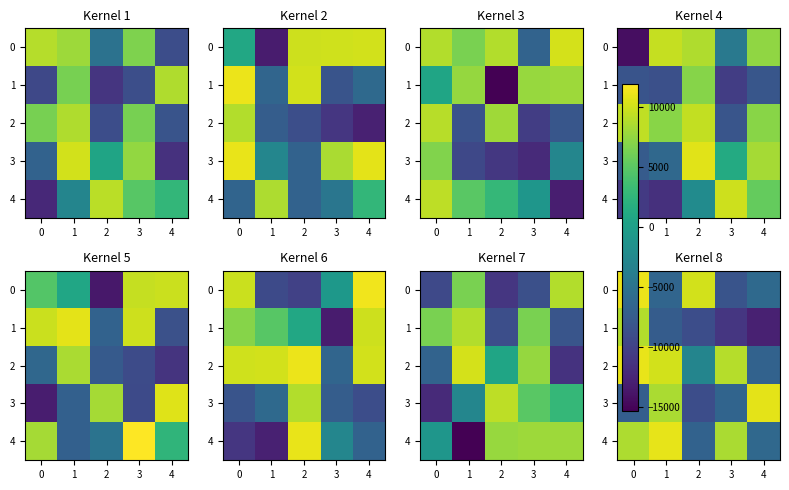

What is the maximum value for 2?

10986.8